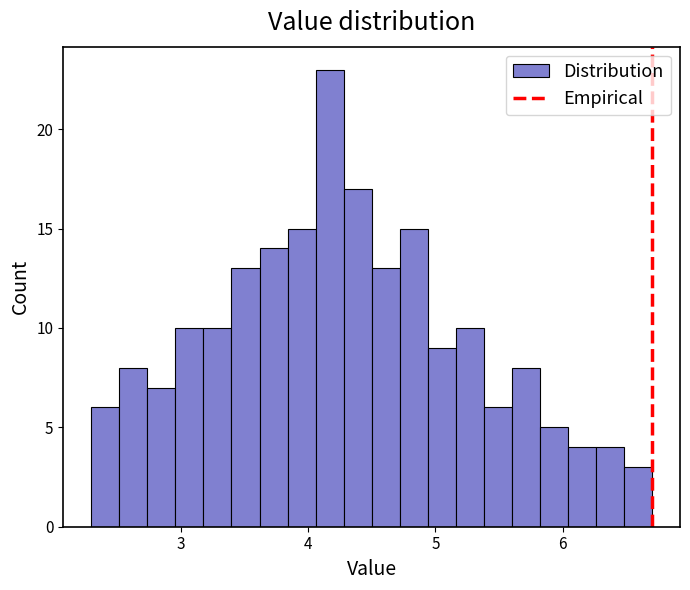

Read against the x-axis, roughly where is the centre of the tallest bar?

4.2